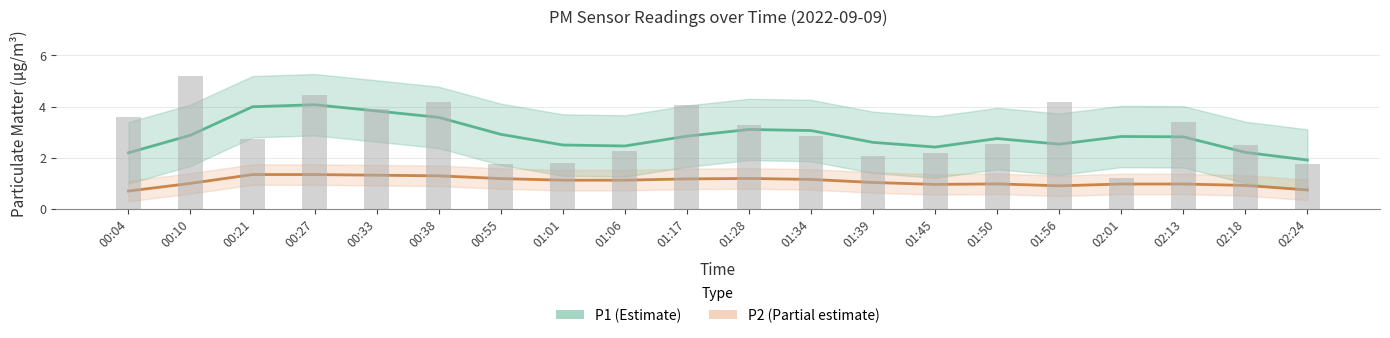

Are the bars grouped side by side (vs. stacked)?

No